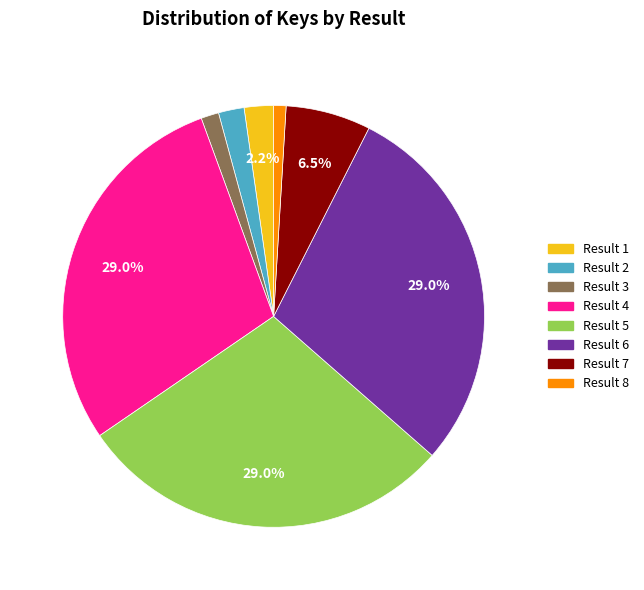

Does any single category account for the majority?

No